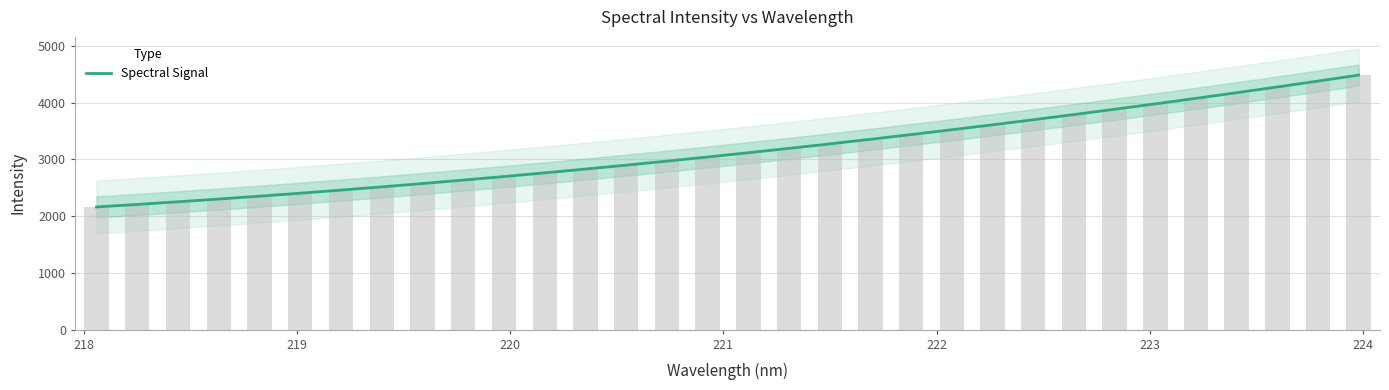

What is the average value?

3167.1